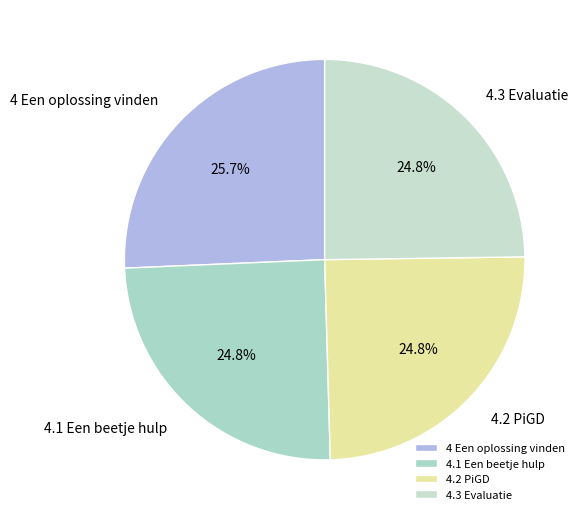

What is the largest slice in the pie chart?

4 Een oplossing vinden